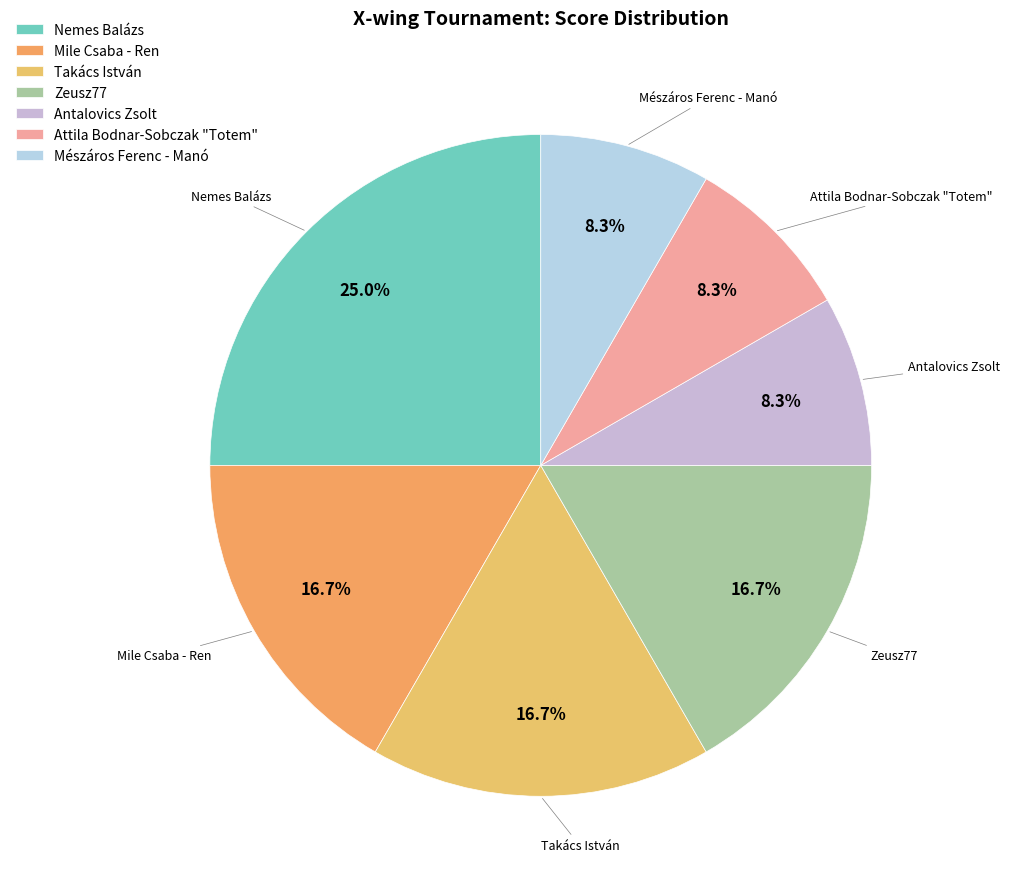

To the nearest percent, what is the difference between the largest and smallest slice percentages?

17%